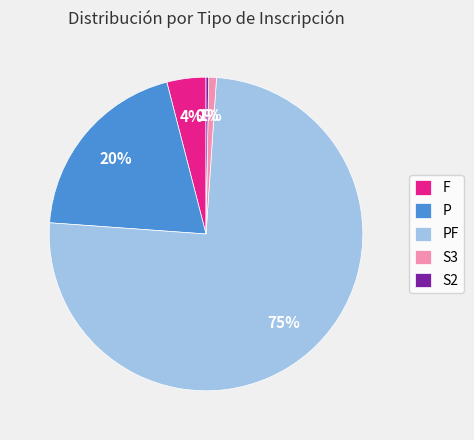

Does F represent more than half of the total?

No